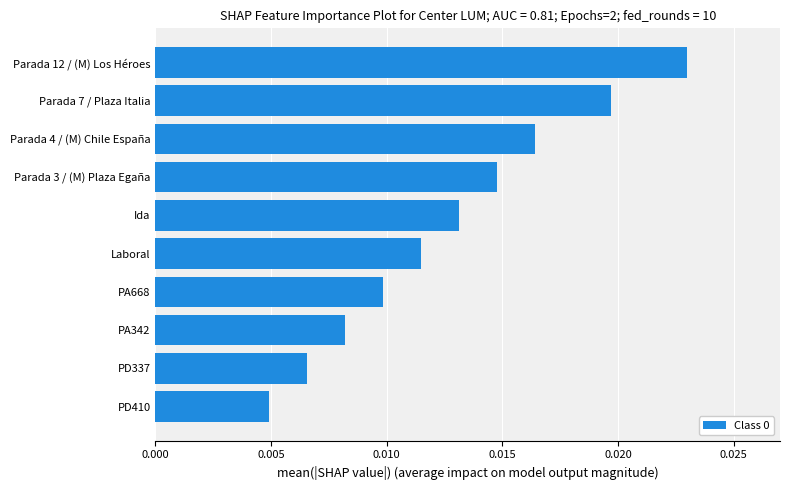

Between Ida and PA342, which is larger?

Ida